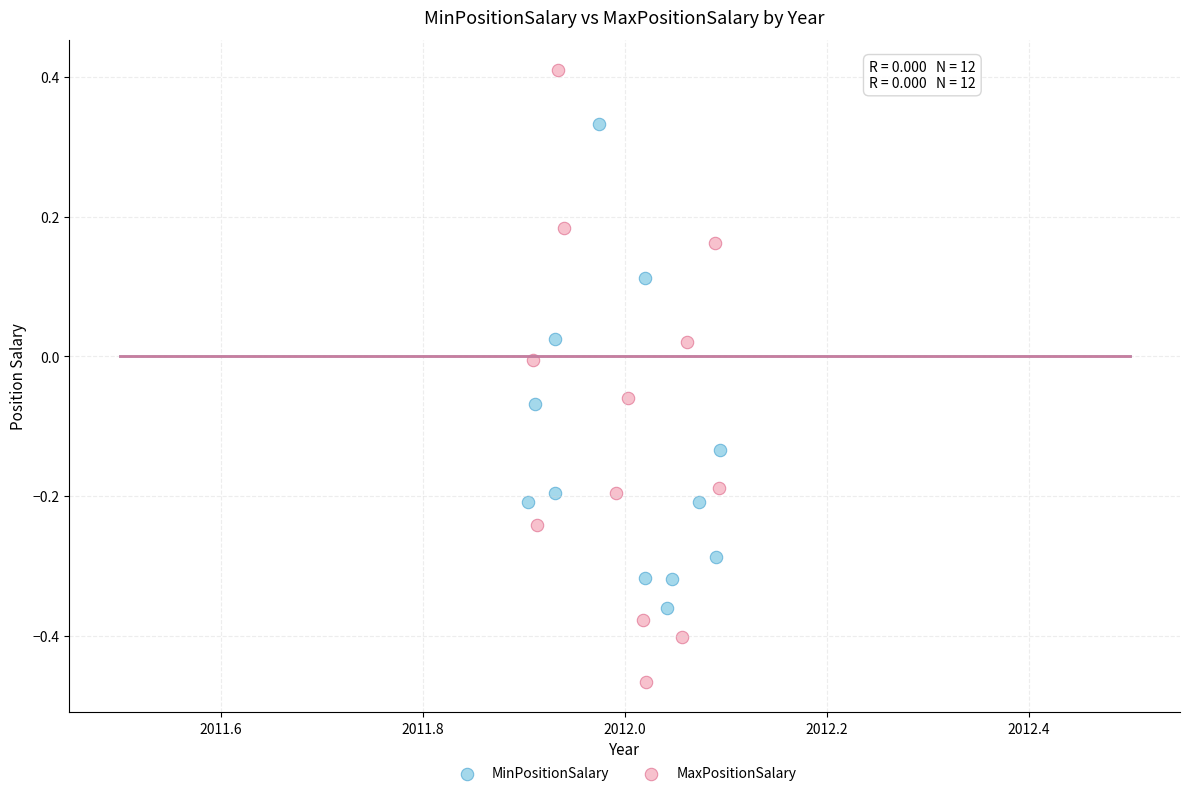

What are all the series names shown in the legend?

MinPositionSalary, MaxPositionSalary